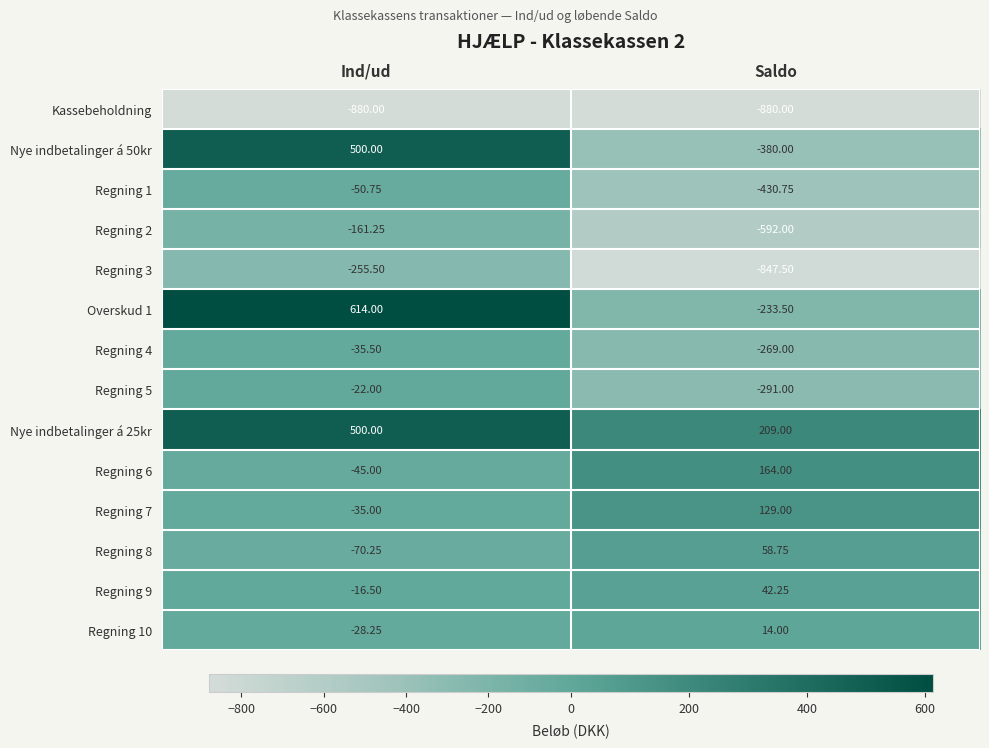

Between Ind/ud and Saldo, which series saw the biggest shift?

Nye indbetalinger á 50kr